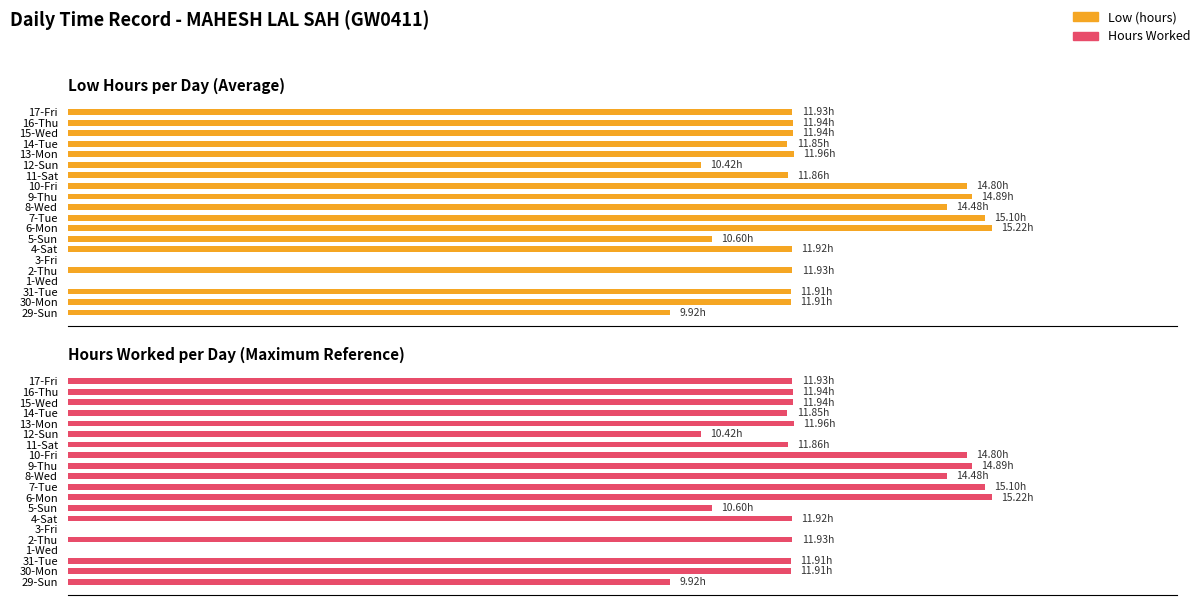

How many values in the Low (hours) series are below 11?

5